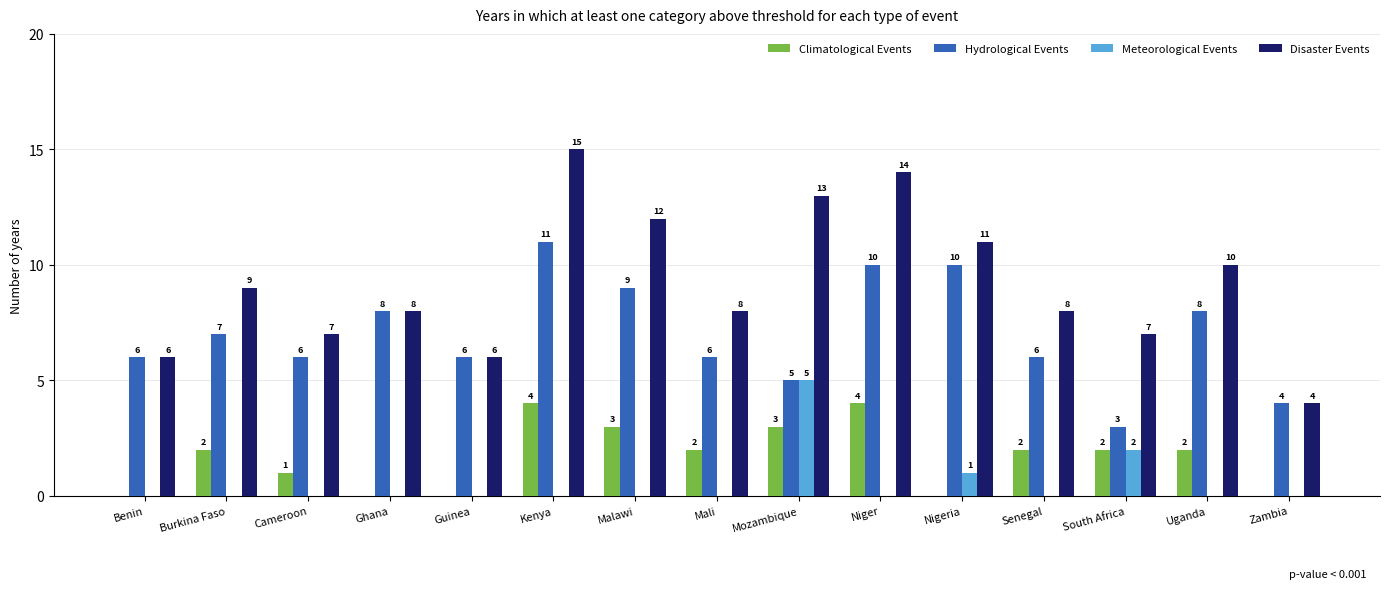

Which series changed the most between Kenya and Mali?

Disaster Events